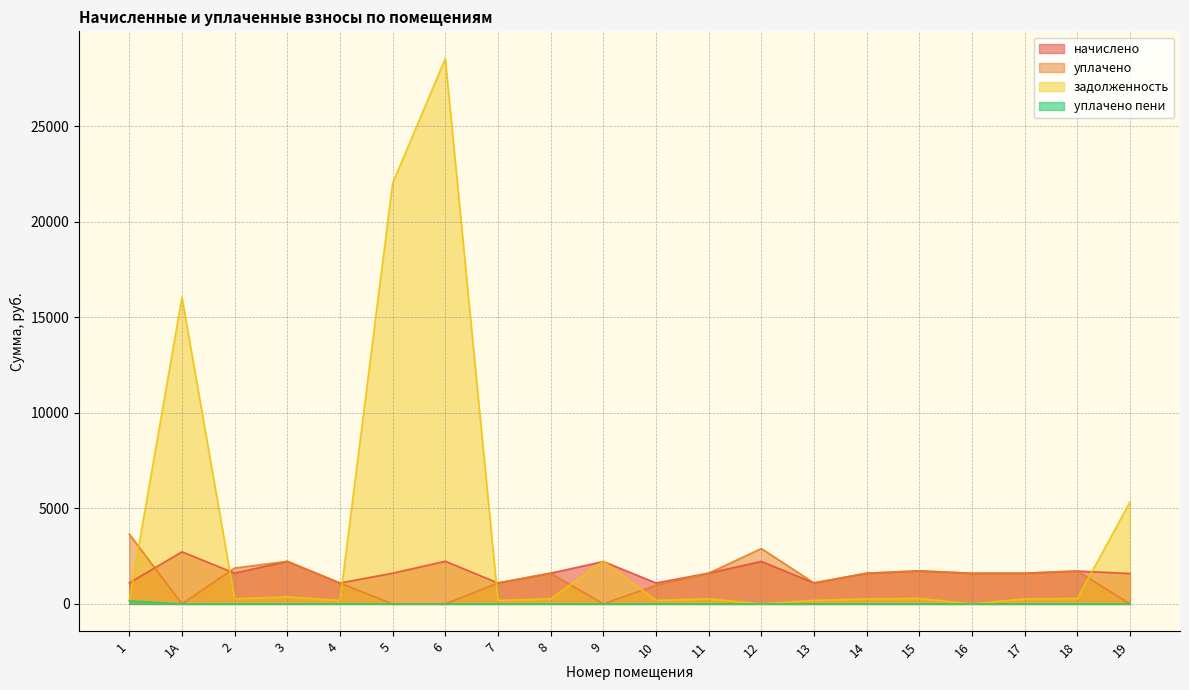

How many data points in задолженность are less than 268?

9